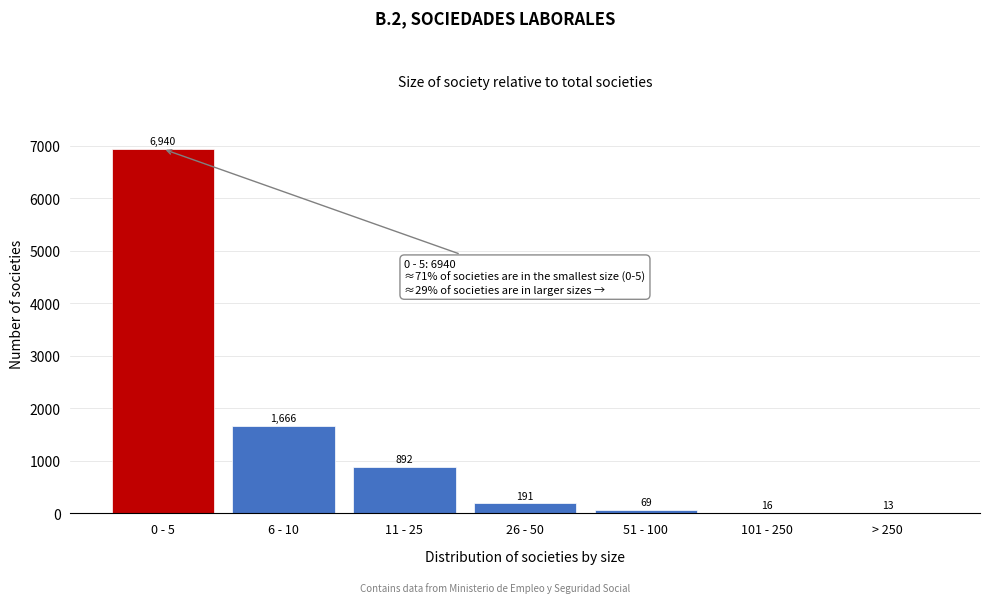

Reading left to right, what are all the values shown in this chart?

0 - 5=6940	6 - 10=1666	11 - 25=892	26 - 50=191	51 - 100=69	101 - 250=16	> 250=13